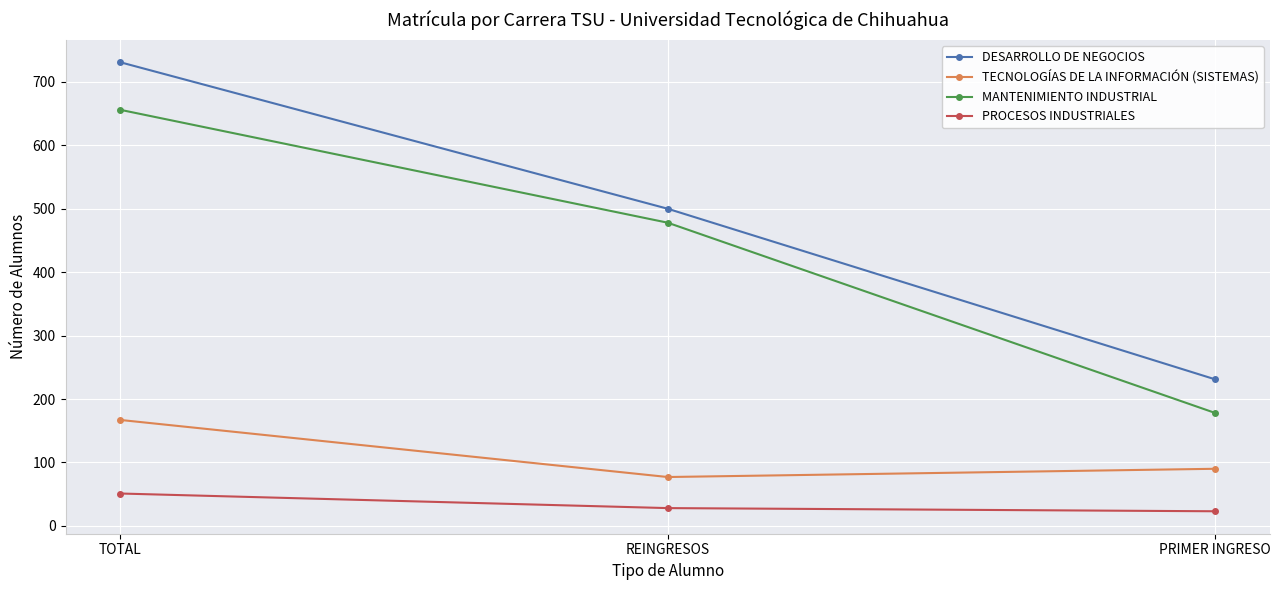

What are all the series names shown in the legend?

DESARROLLO DE NEGOCIOS, TECNOLOGÍAS DE LA INFORMACIÓN (SISTEMAS), MANTENIMIENTO INDUSTRIAL, PROCESOS INDUSTRIALES